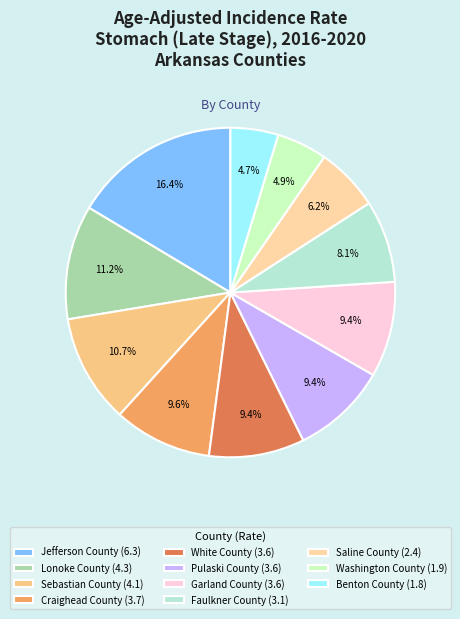

How many slices are in this pie chart?

11